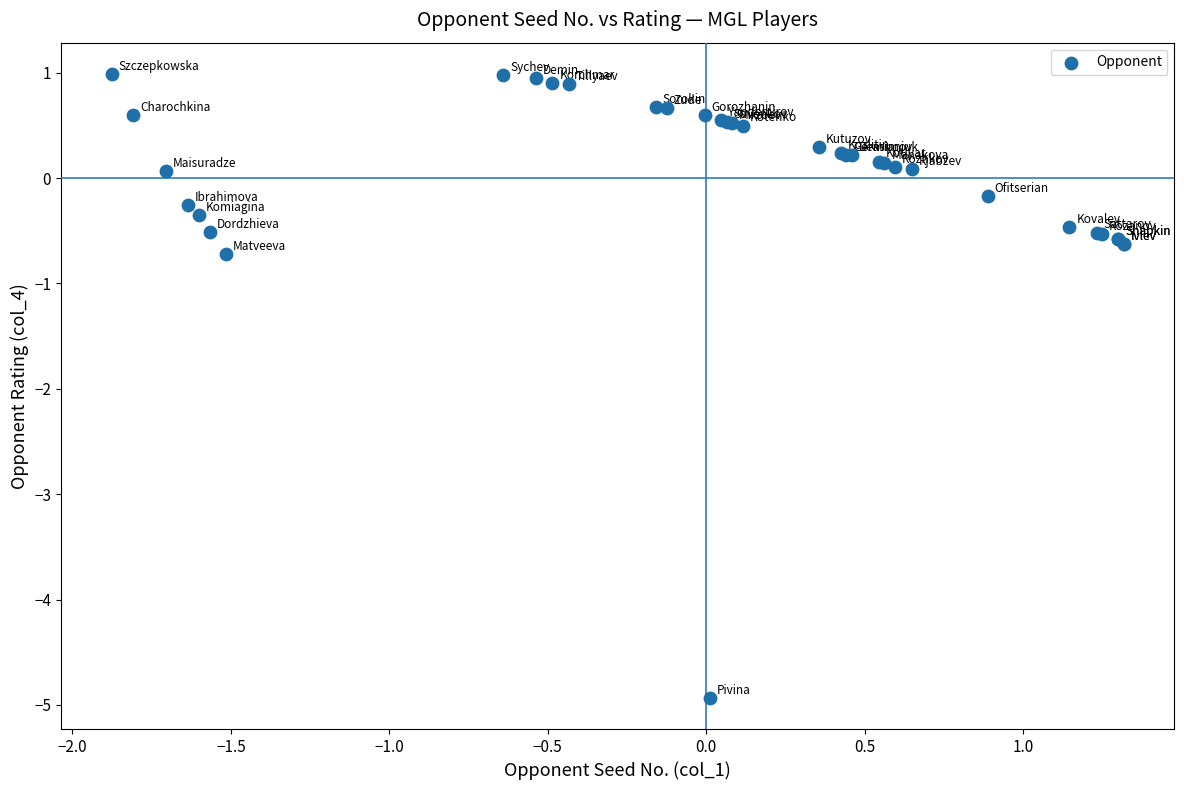

What Y value in the scatter plot is closest to -1?

-0.7